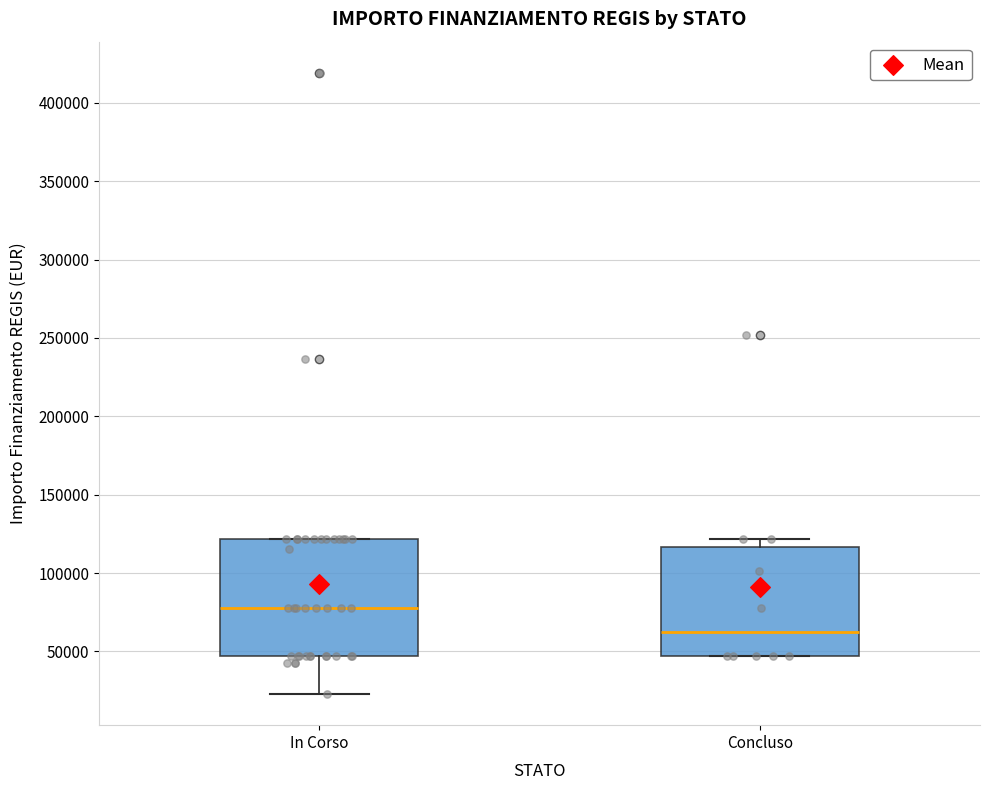

Reading left to right, read every box against the y-axis: the position of its median line, the range the box covers, and the ends of its whiskers. The values are not printed on the chart, so give them approximately, as read against the axis.

In Corso: median 80000, box 45000 to 120000, whiskers 25000 to 120000
Concluso: median 65000, box 45000 to 115000, whiskers 45000 to 120000